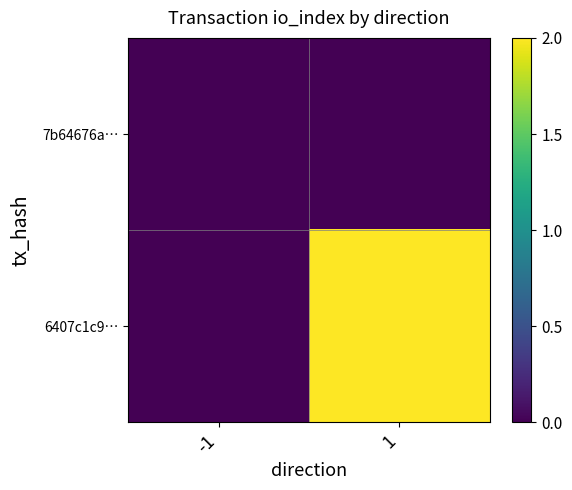

At how many categories does at least one series exceed 1?

1